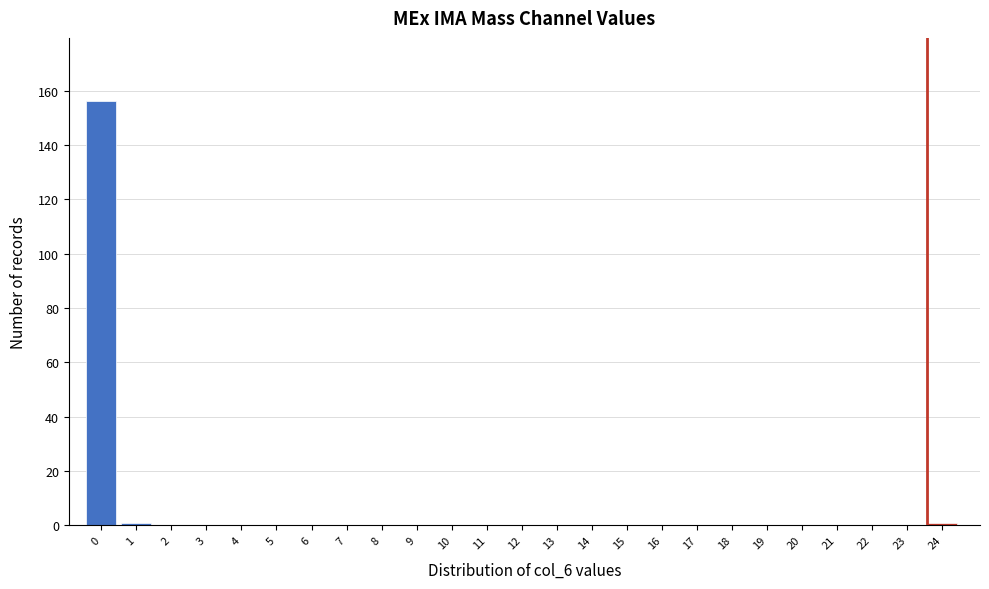

Reading left to right, transcribe all the data shown in this chart.

0=156	1=1	2=0	3=0	4=0	5=0	6=0	7=0	8=0	9=0	10=0	11=0	12=0	13=0	14=0	15=0	16=0	17=0	18=0	19=0	20=0	21=0	22=0	23=0	24=1